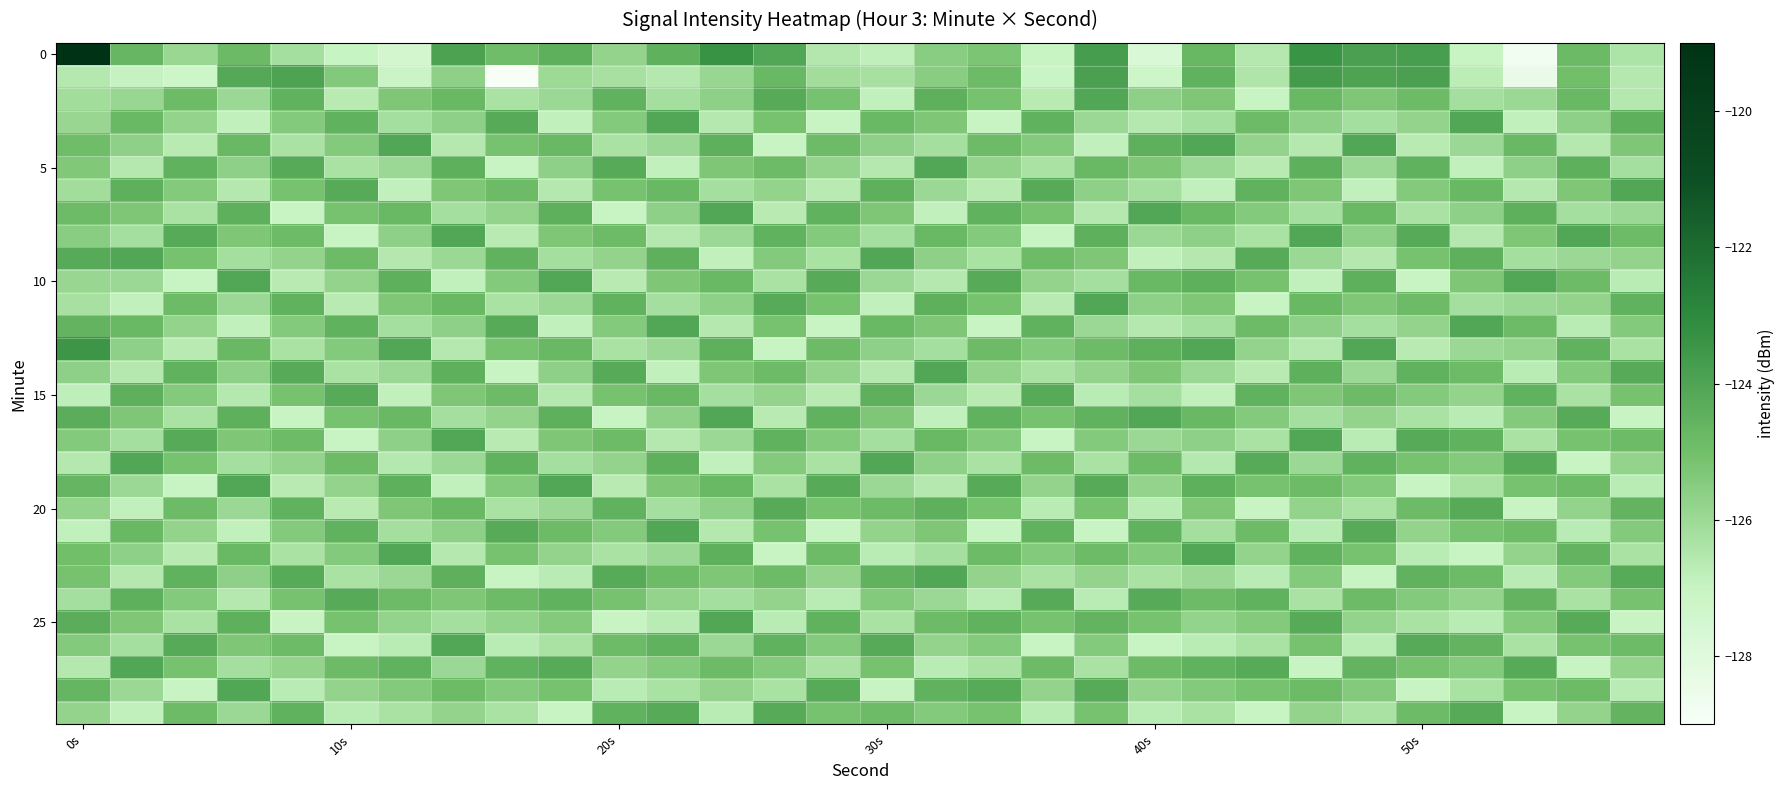

At which category does the chart reach its peak across all series?

0s